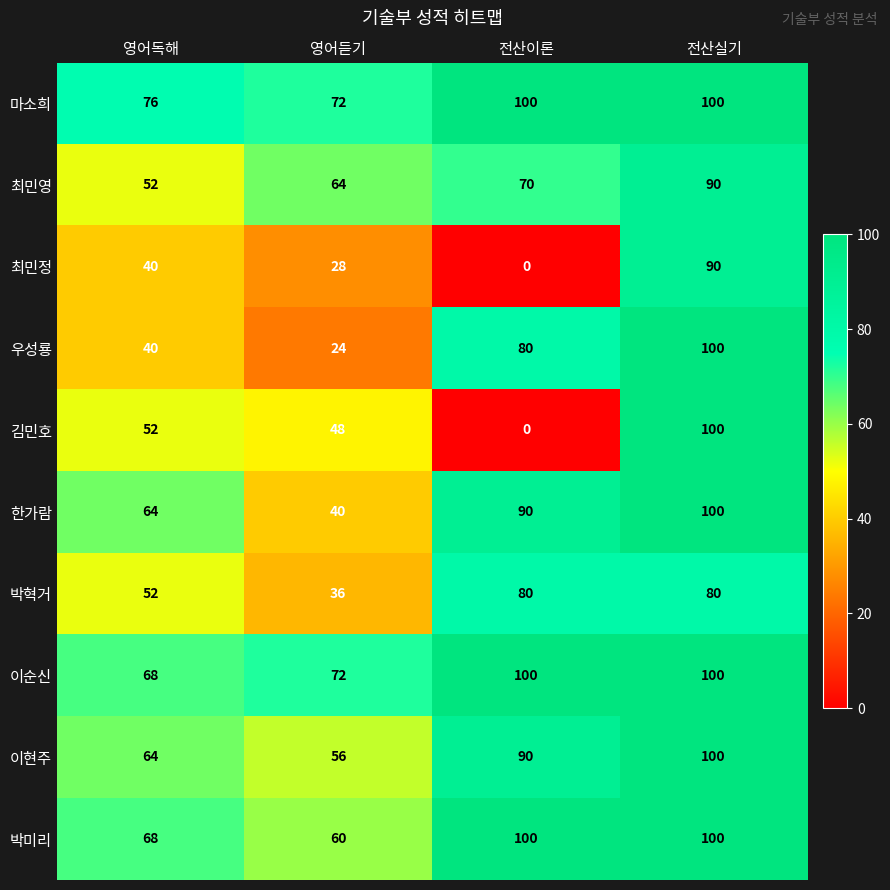

What is the sum of the 우성룡 values at 전산이론 and 영어듣기?

104